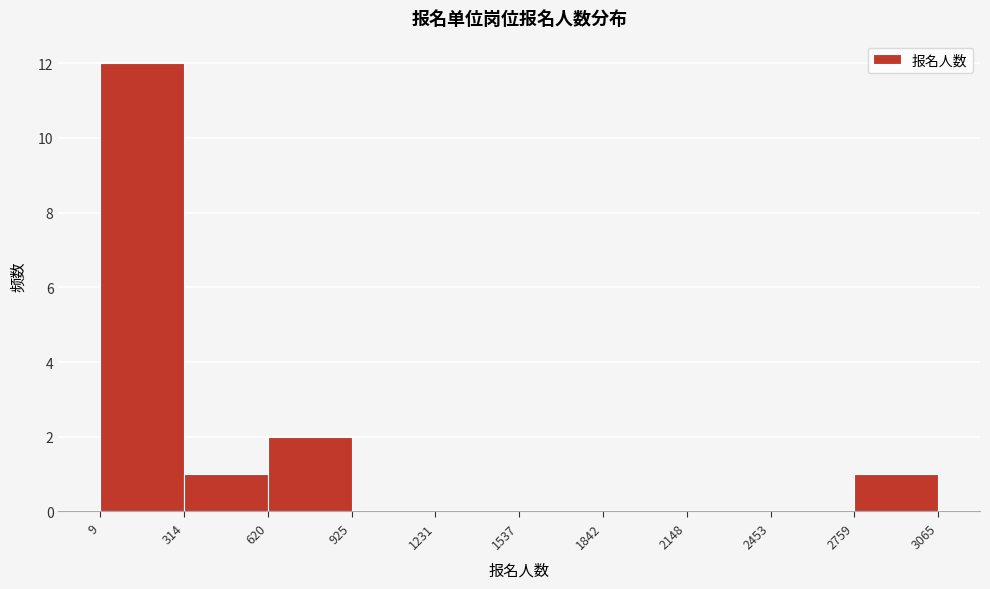

Which range on the x-axis has the tallest bar?

9 to 314